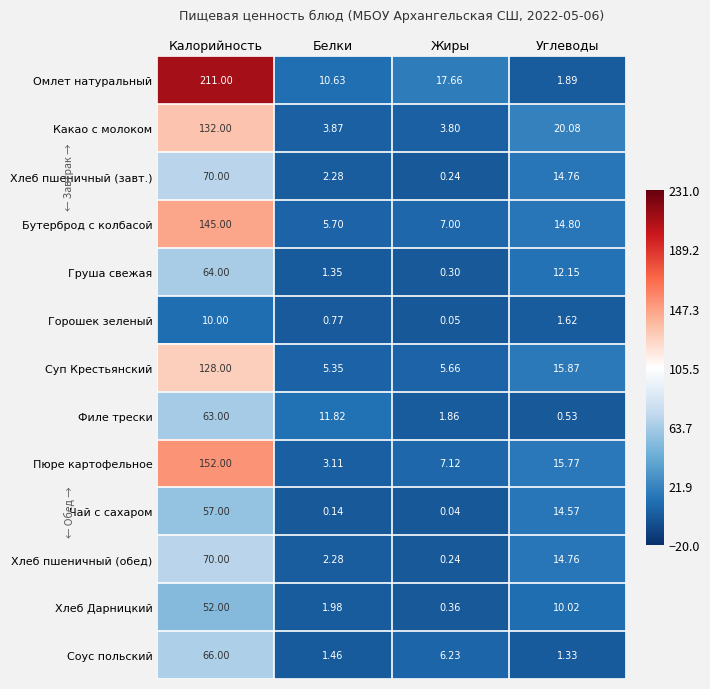

Rank the categories by Груша свежая value from lowest to highest.

Жиры, Белки, Углеводы, Калорийность